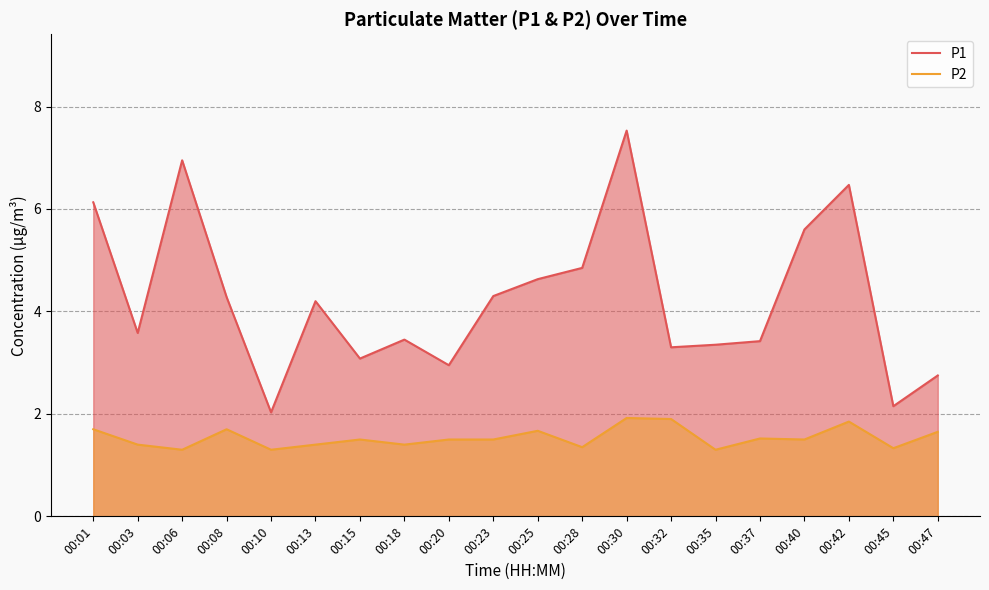

True or false: P2 and P1 cross at least once.

False